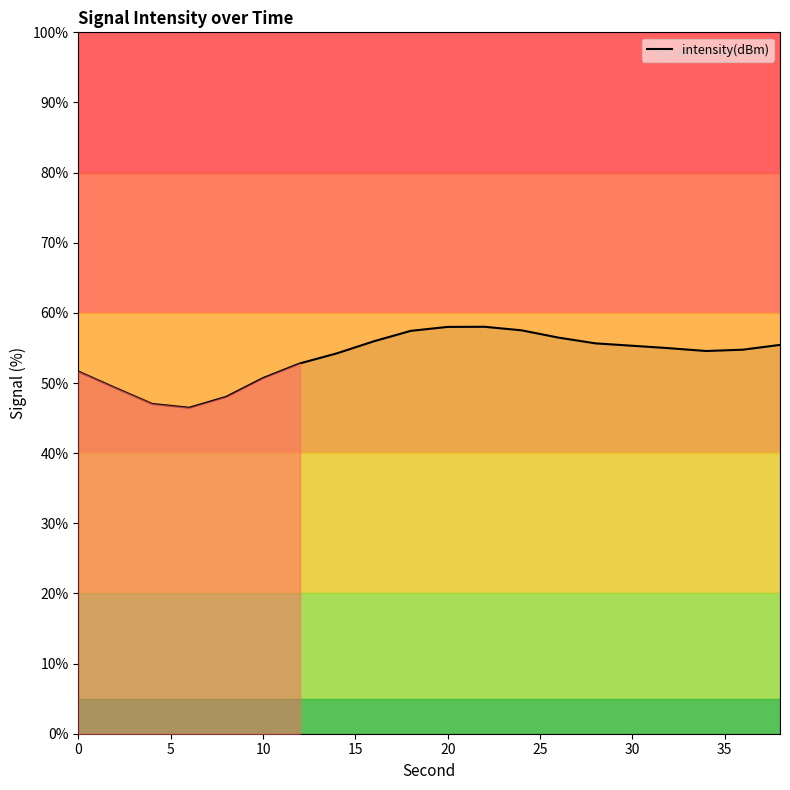

What is the difference between the maximum and minimum values?

11.5